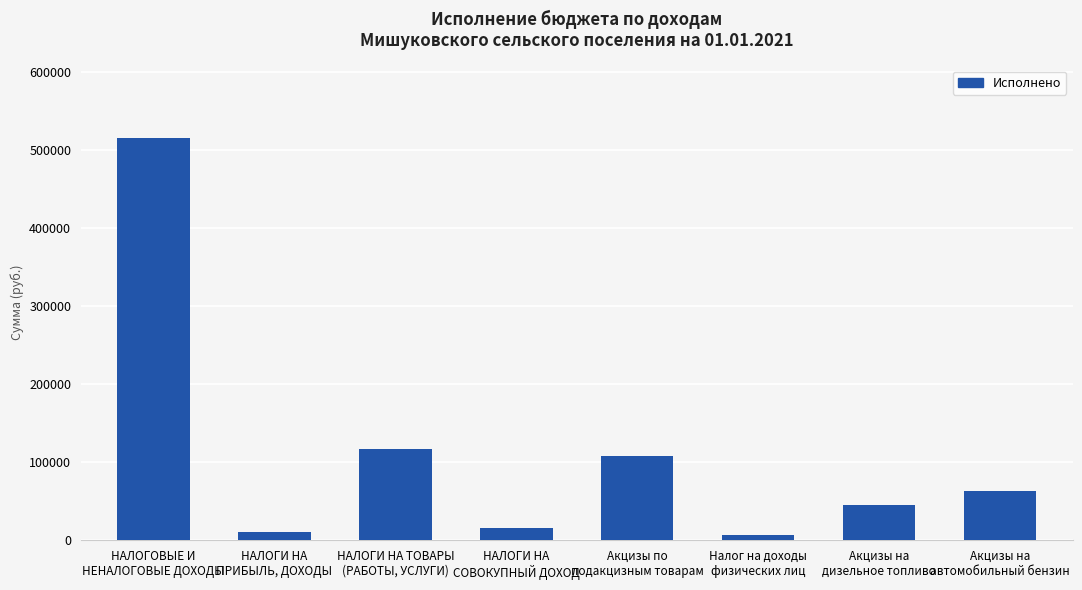

Reading right to left, transcribe all the data shown in this chart.

Акцизы на
автомобильный бензин=62000.0	Акцизы на
дизельное топливо=45000.0	Налог на доходы
физических лиц=6000.0	Акцизы по
подакцизным товарам=107000.0	НАЛОГИ НА
СОВОКУПНЫЙ ДОХОД=15554.9	НАЛОГИ НА ТОВАРЫ
(РАБОТЫ, УСЛУГИ)=115842.9	НАЛОГИ НА
ПРИБЫЛЬ, ДОХОДЫ=9867.4	НАЛОГОВЫЕ И
НЕНАЛОГОВЫЕ ДОХОДЫ=515147.6